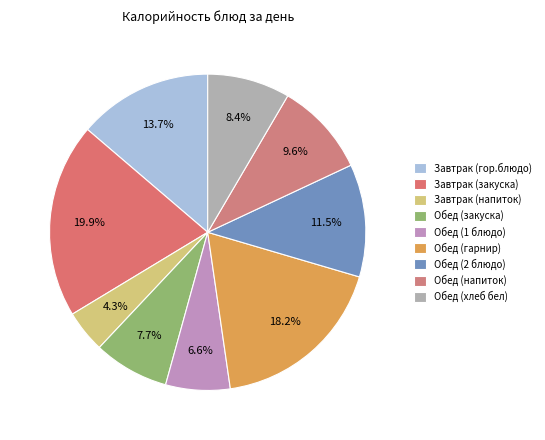

What percentage is the Обед (гарнир) slice, to the nearest percent?

18%